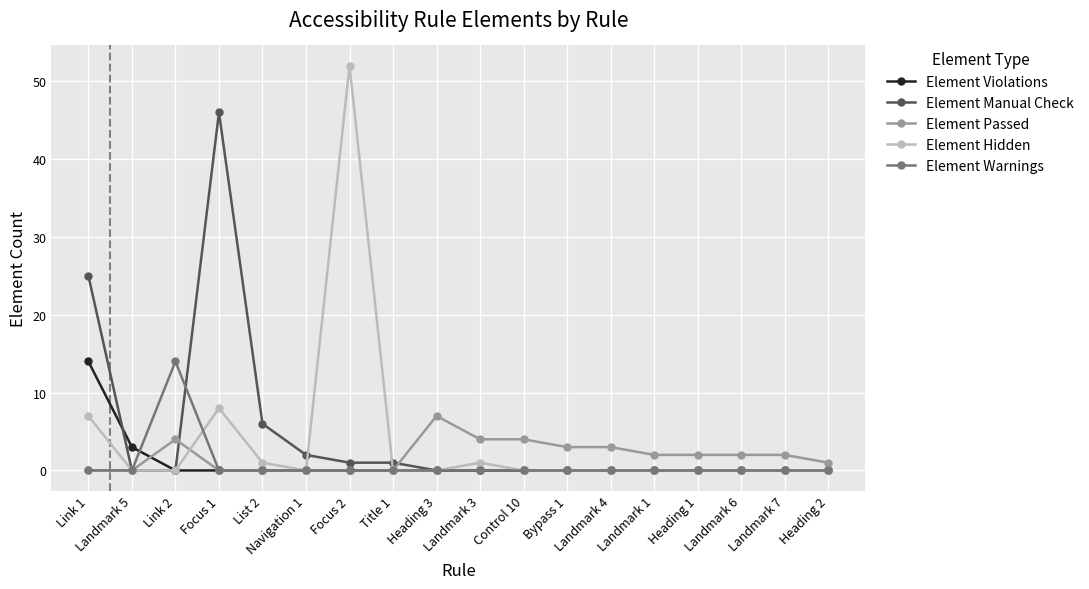

At which category does Element Passed reach its first local peak?

Link 2